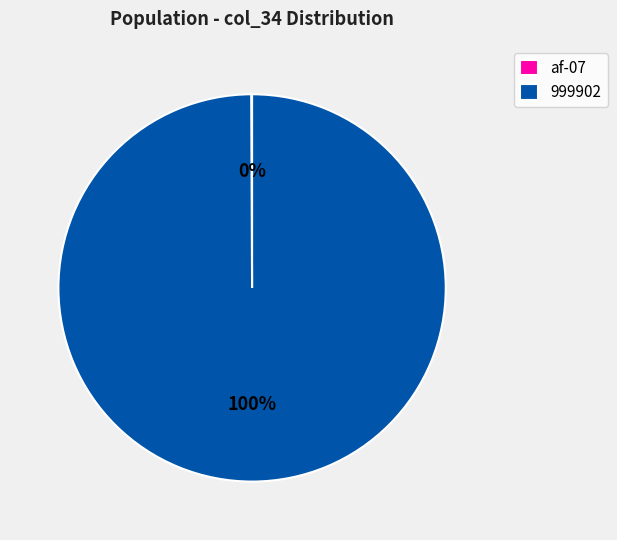

What percentage is the 999902 slice, to the nearest percent?

100%